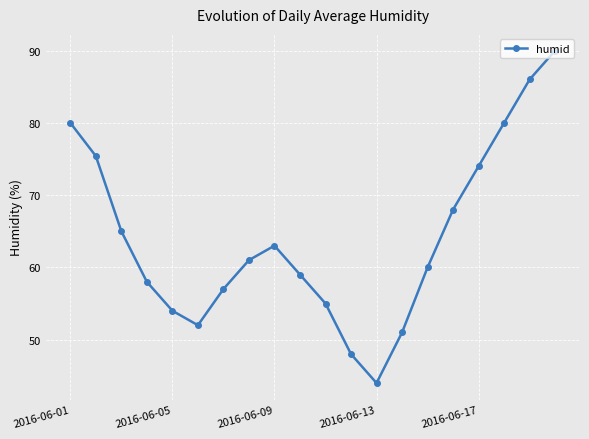

What is the difference between the maximum and minimum values?

46.0